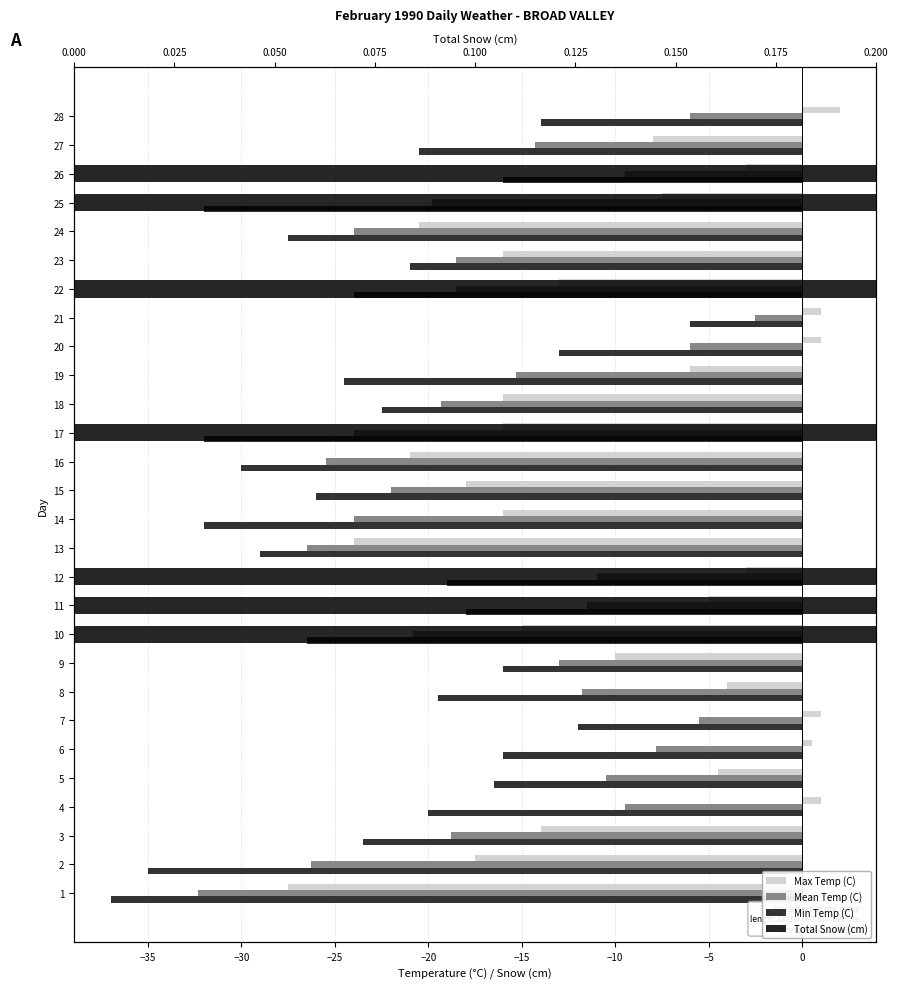

What is the difference between the maximum and second lowest values in the Total Snow (cm) series?

5.0